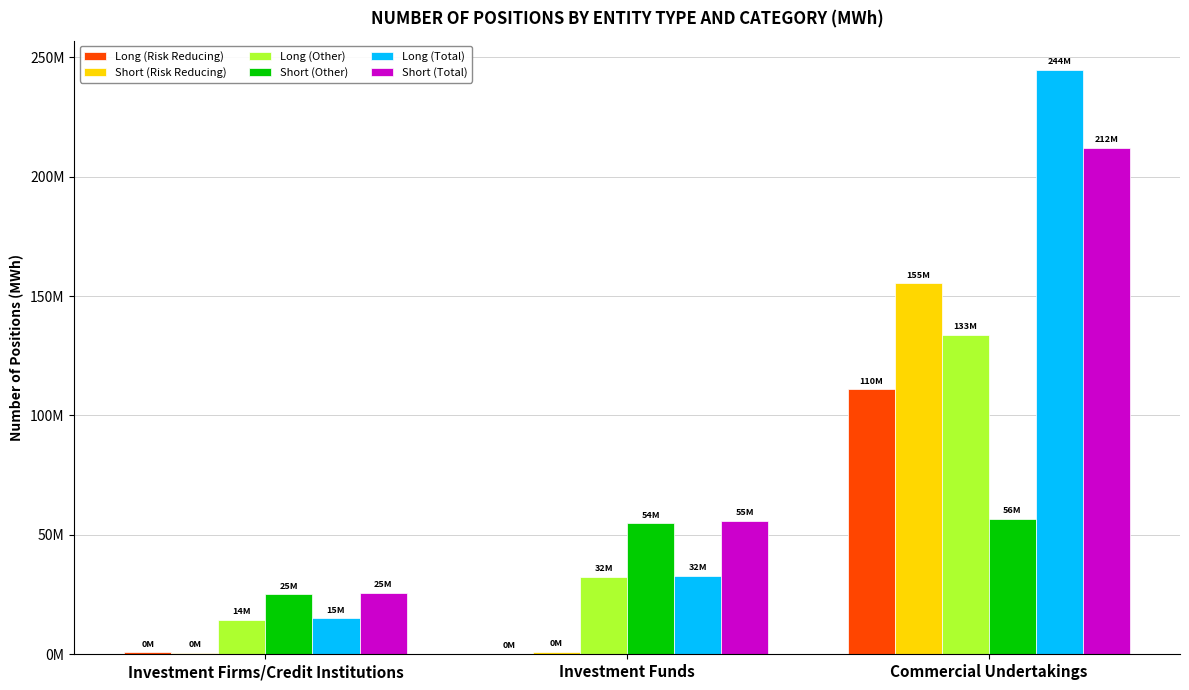

What are all the series names shown in the legend?

Long (Risk Reducing), Short (Risk Reducing), Long (Other), Short (Other), Long (Total), Short (Total)